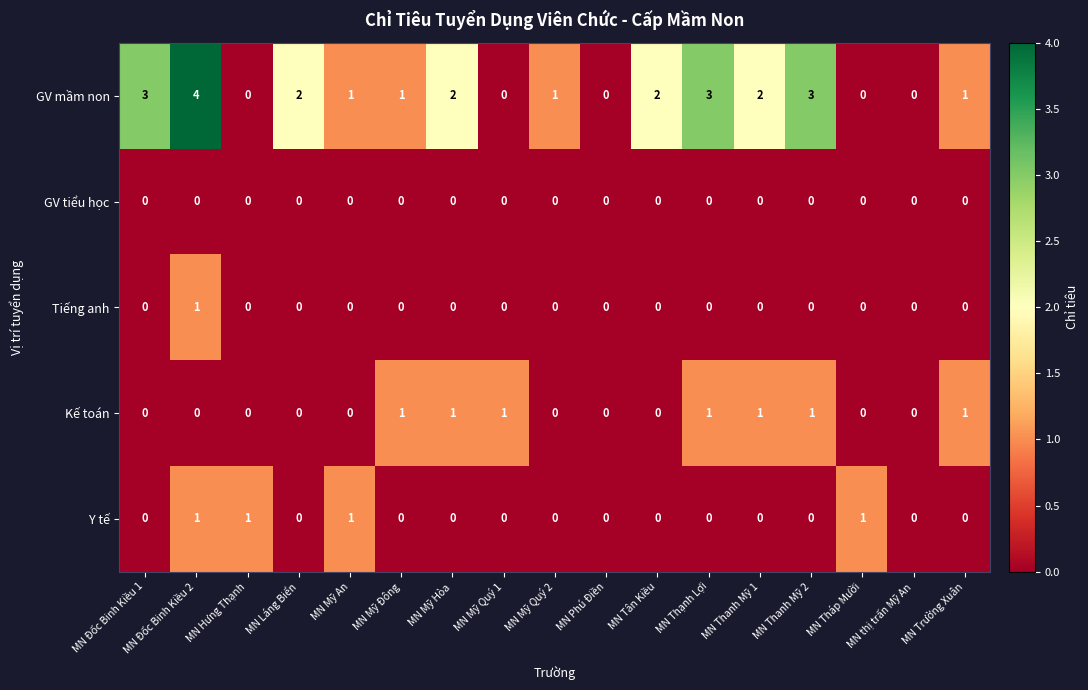

Is it true that GV mầm non equals 1 at MN Trường Xuân?

True